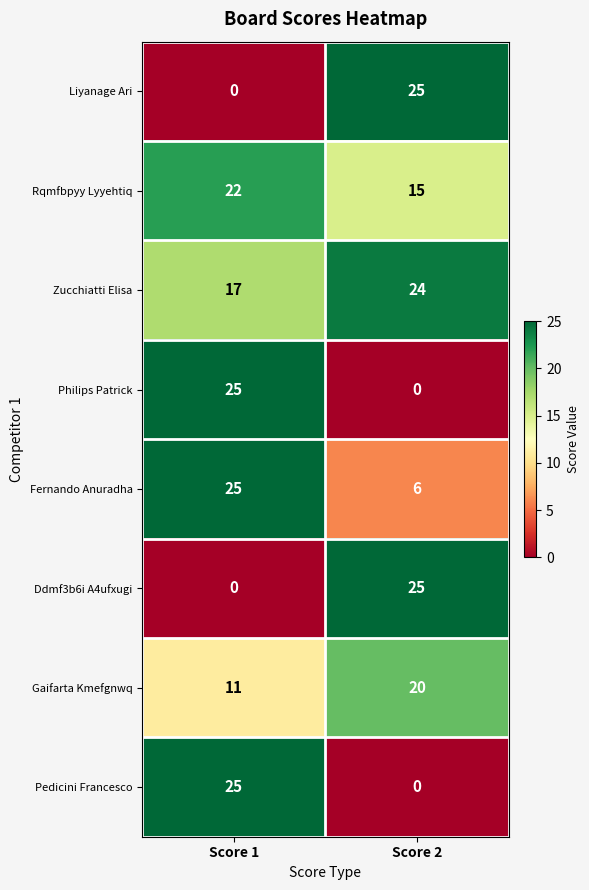

Reading right to left, extract all data points from this chart.

Liyanage Ari: Score 2=25	Score 1=0
Rqmfbpyy Lyyehtiq: Score 2=15	Score 1=22
Zucchiatti Elisa: Score 2=24	Score 1=17
Philips Patrick: Score 2=0	Score 1=25
Fernando Anuradha: Score 2=6	Score 1=25
Ddmf3b6i A4ufxugi: Score 2=25	Score 1=0
Gaifarta Kmefgnwq: Score 2=20	Score 1=11
Pedicini Francesco: Score 2=0	Score 1=25